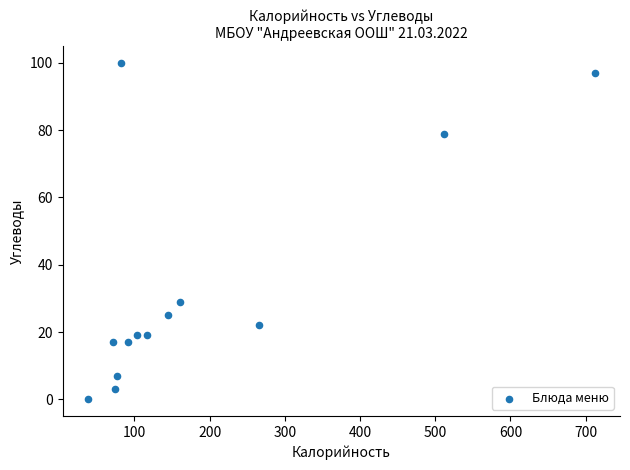

What is the range of Y values (max minus min)?

100